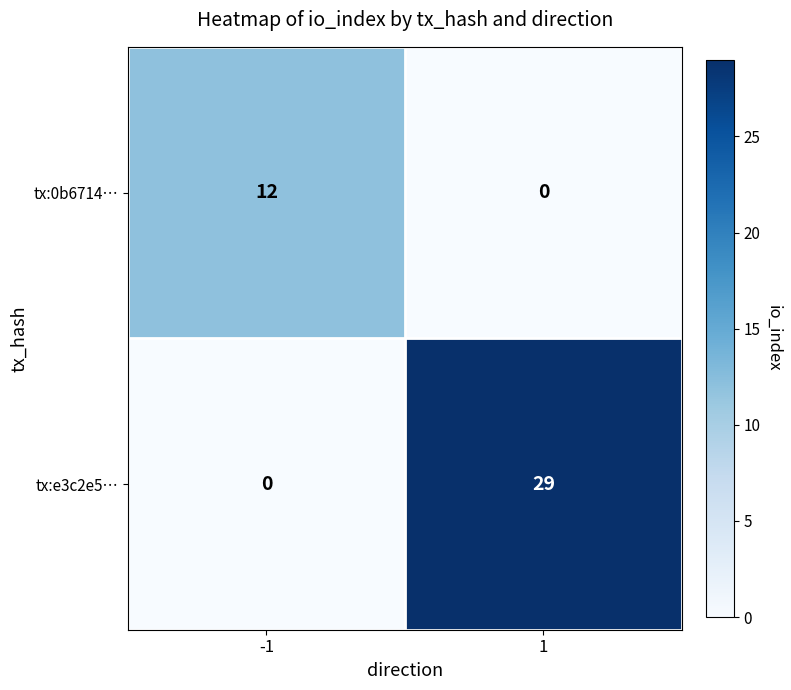

Which series has the largest range (max minus min)?

tx:e3c2e5…